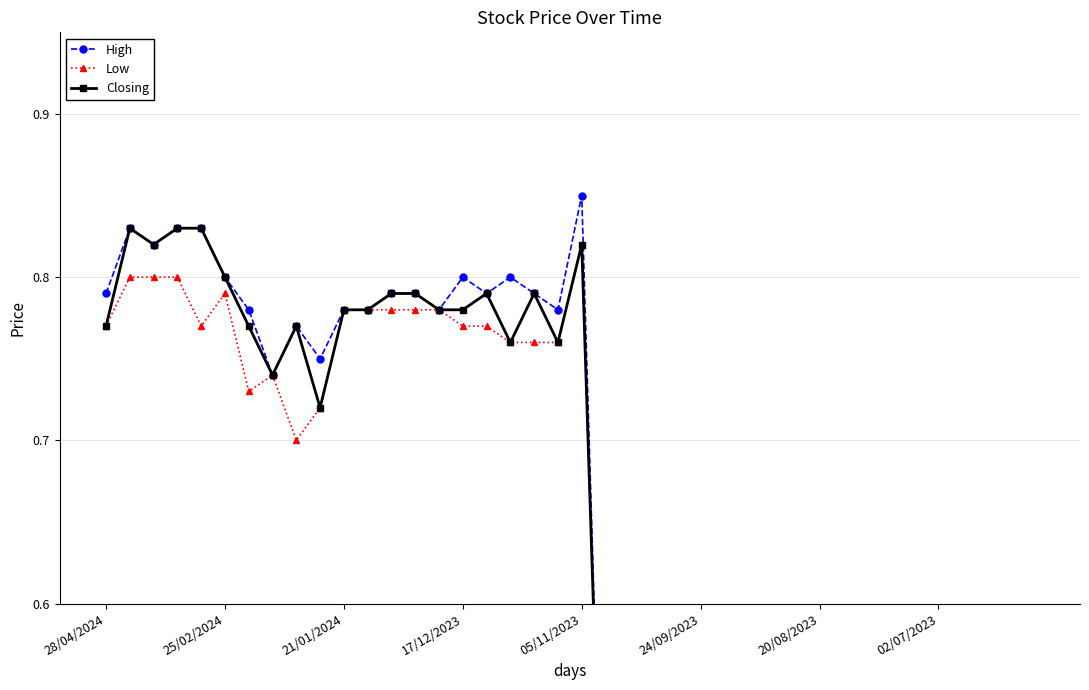

The value of Closing at 27 is 0.4. True or false?

True